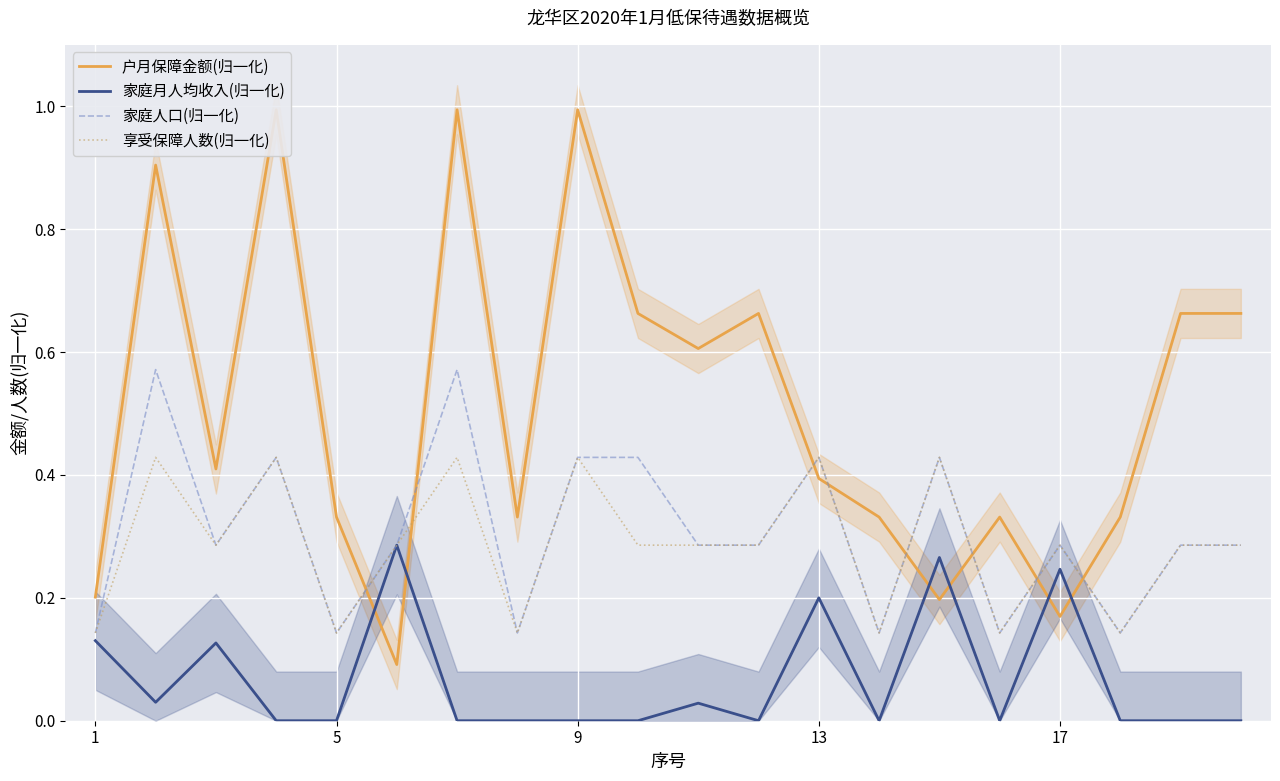

True or false: 享受保障人数(归一化) and 家庭人口(归一化) intersect in this chart.

False